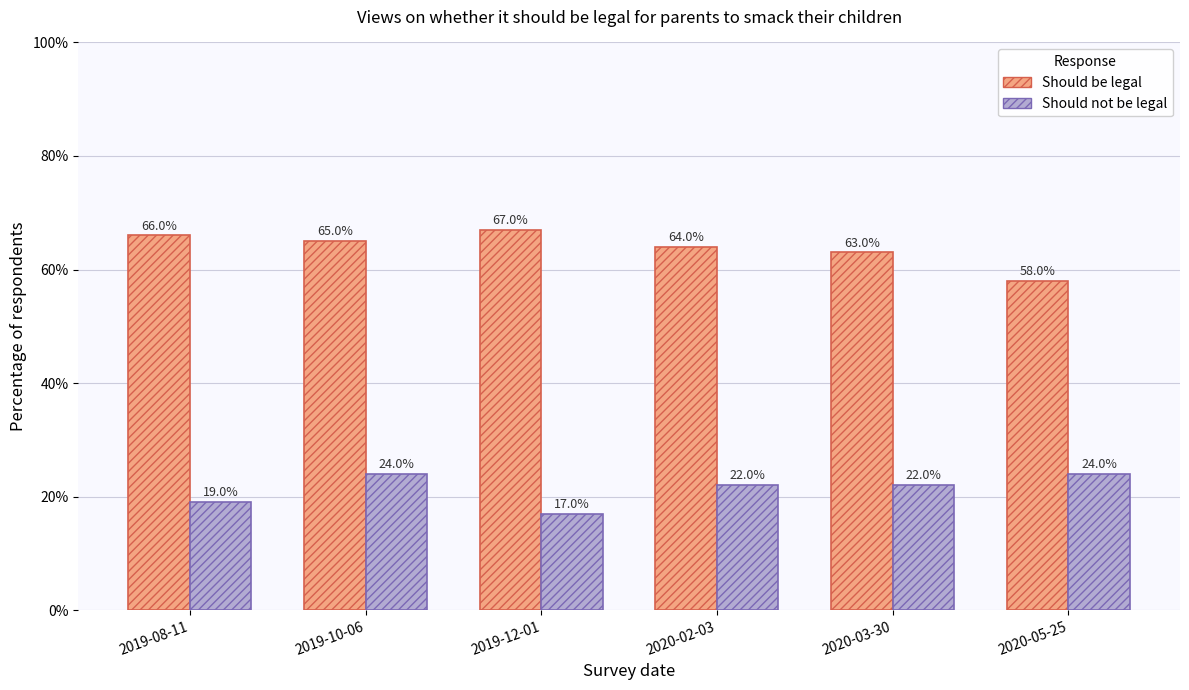

Rank the series by their average value, from highest to lowest.

Should be legal, Should not be legal